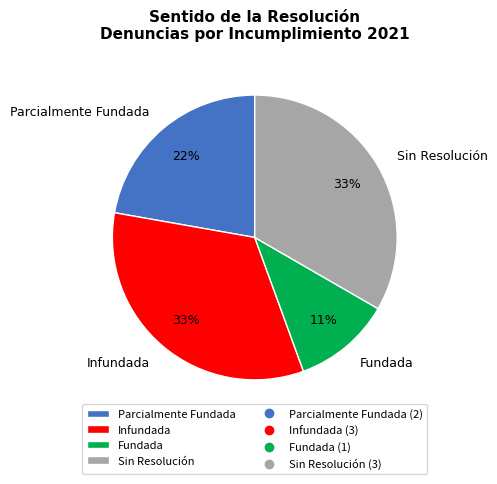

Which slice is the smallest?

Fundada